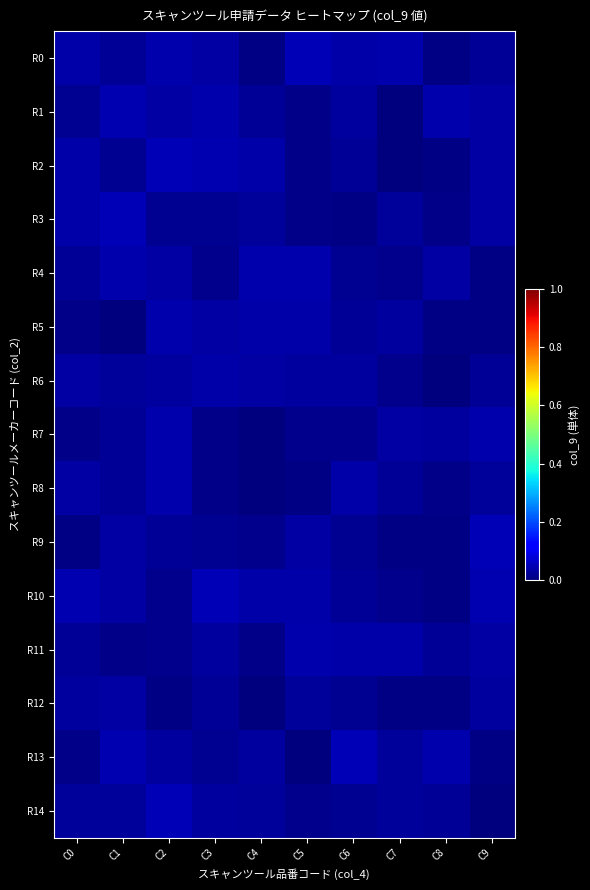

Which series has the widest spread of values?

R13